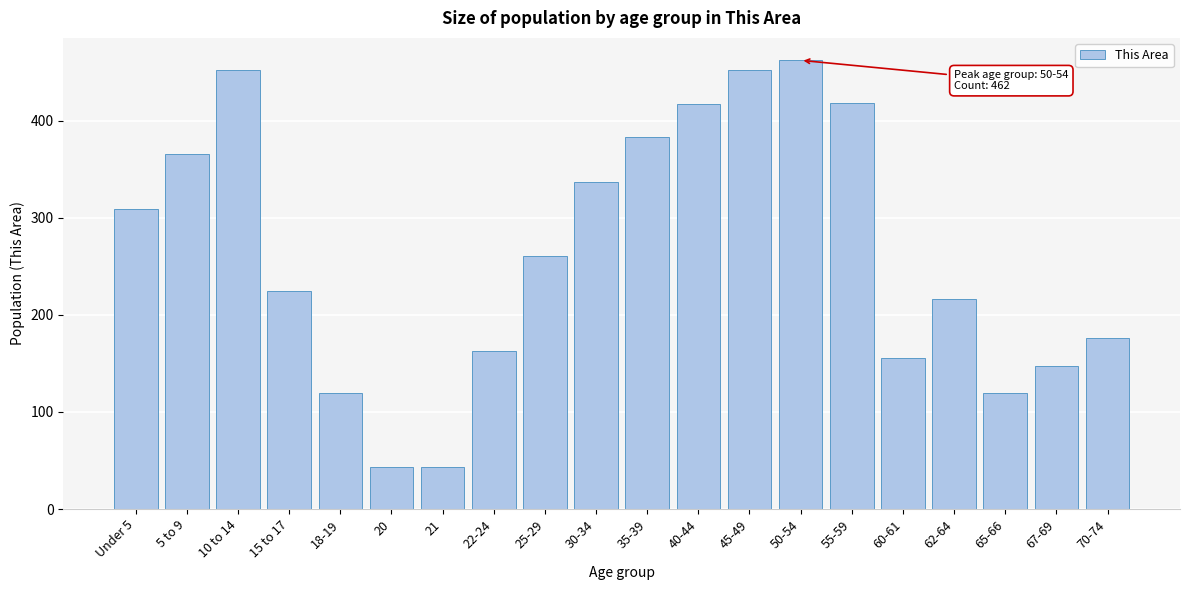

What is the label of the 10th bar from the right?

35-39